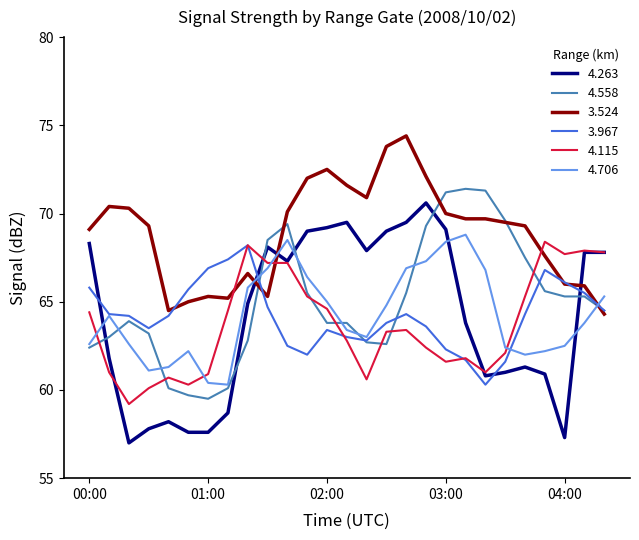

Which series ends up on top after the final intersection of 3.524 and 4.706?

4.706